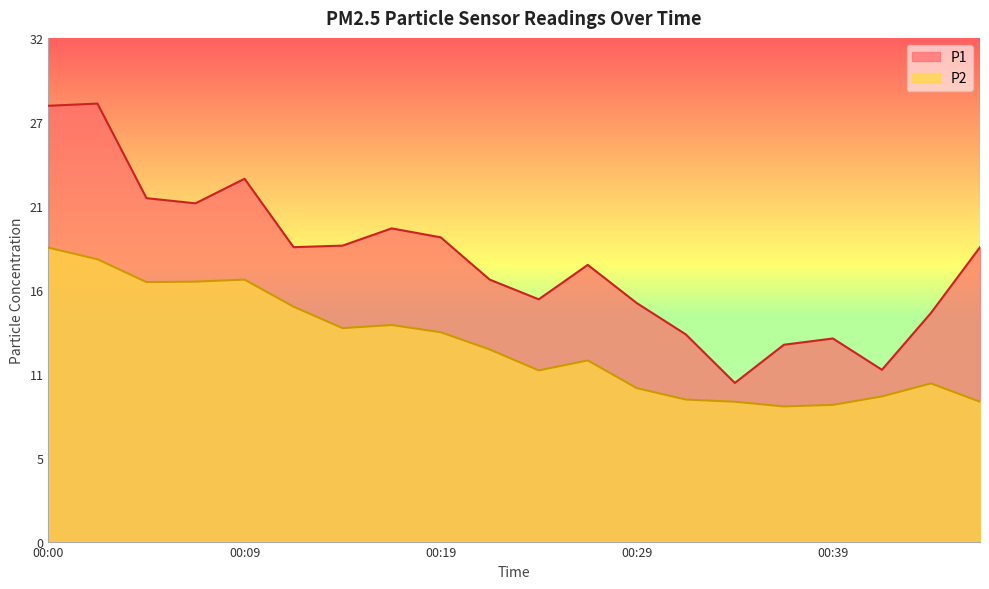

Is the value of P1 at 00:07 greater than the value of P2 at 00:34?

Yes